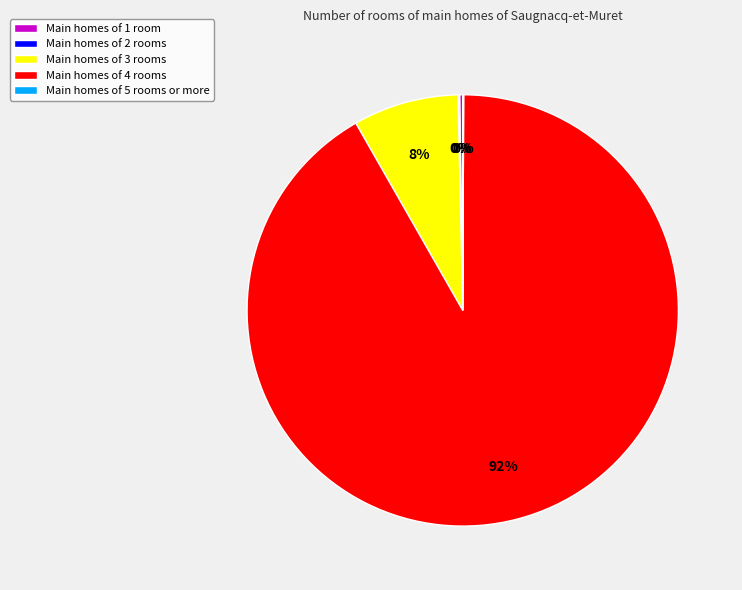

True or false: Main homes of 3 rooms accounts for 13% of the total.

False